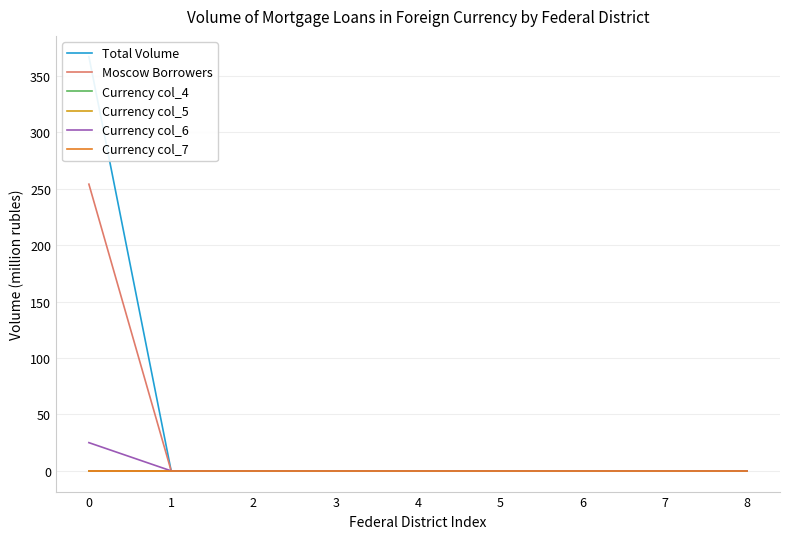

How many lines are shown in the chart?

6